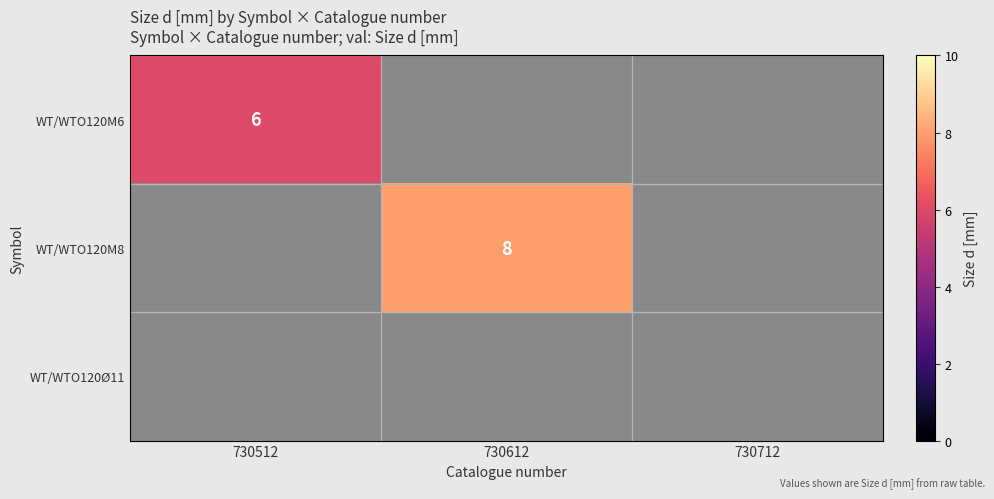

The WT/WTO120M6 series shows 0.3 at 730712. True or false?

False